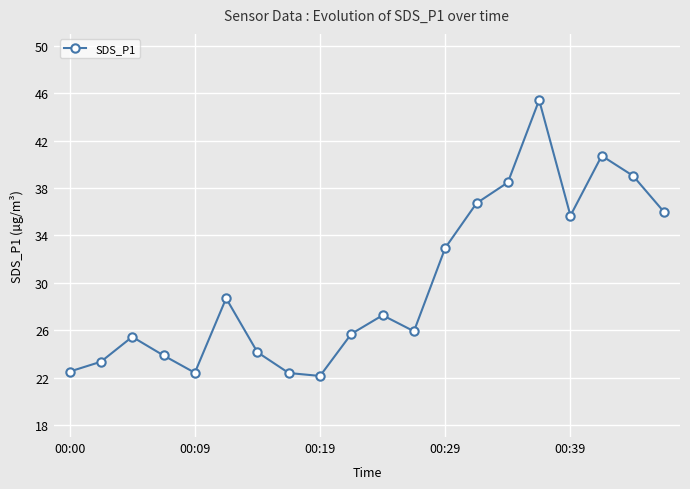

What is the greatest value displayed?

45.4